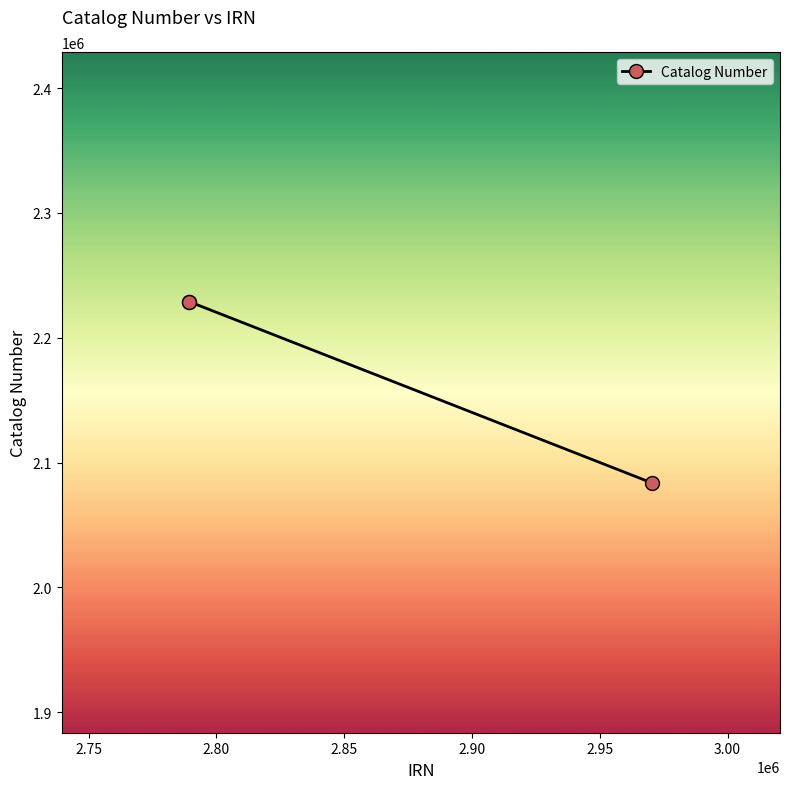

What is the sum of all values?

6541175